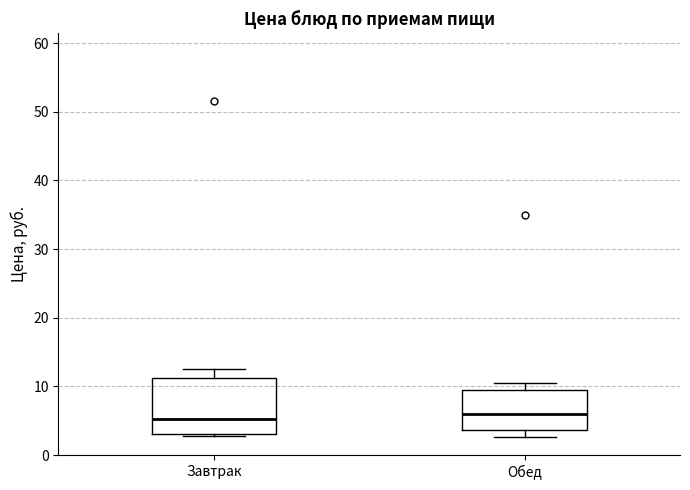

Reading left to right, read every box against the y-axis: the position of its median line, the range the box covers, and the ends of its whiskers. The values are not printed on the chart, so give them approximately, as read against the axis.

Завтрак: median 5, box 3 to 11, whiskers 3 to 12
Обед: median 6, box 4 to 10, whiskers 3 to 11